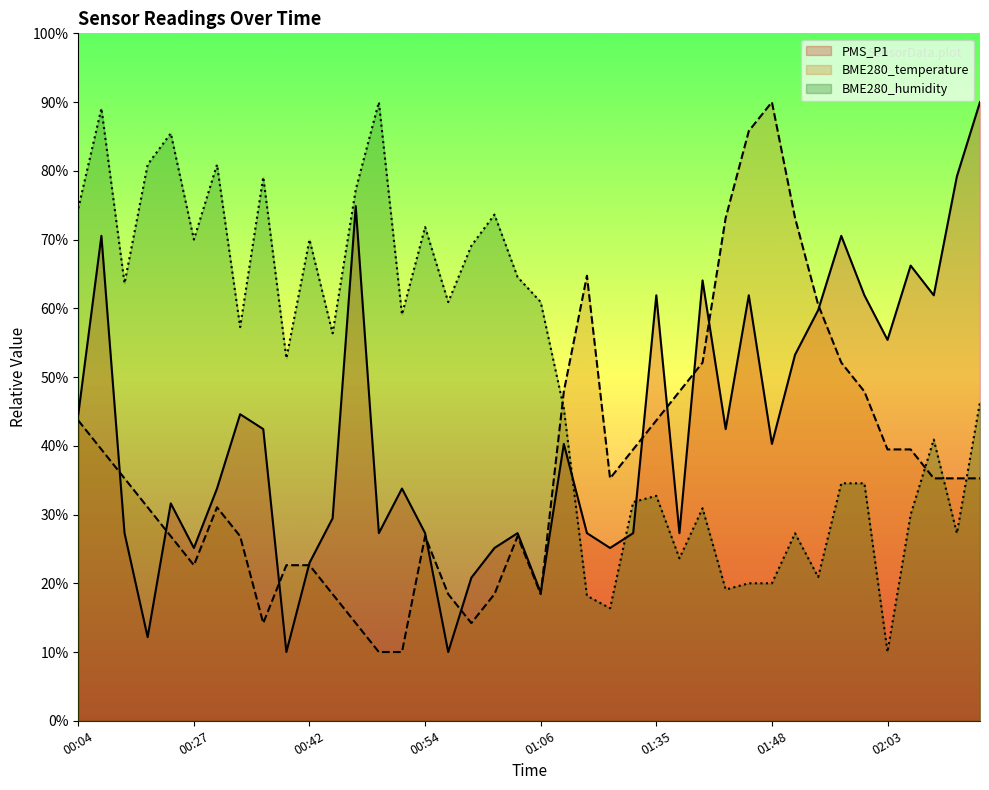

What is the sum of all BME280_temperature values?

1490.5